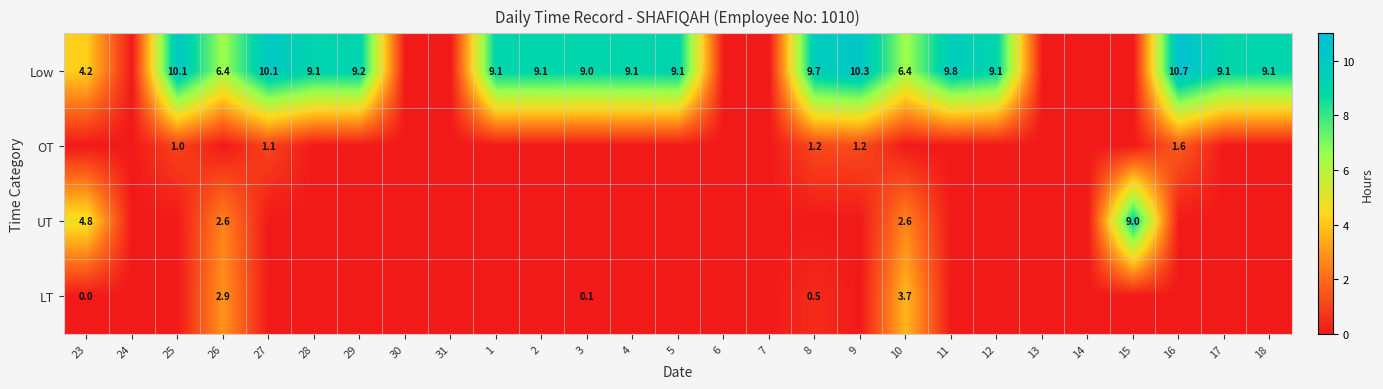

True or false: OT has a value of 1.5 at 25.

False